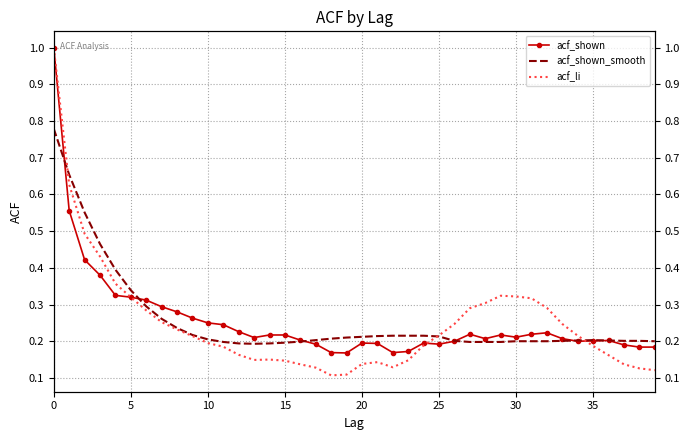

Which series ends up on top after the final intersection of acf_li and acf_shown_smooth?

acf_shown_smooth